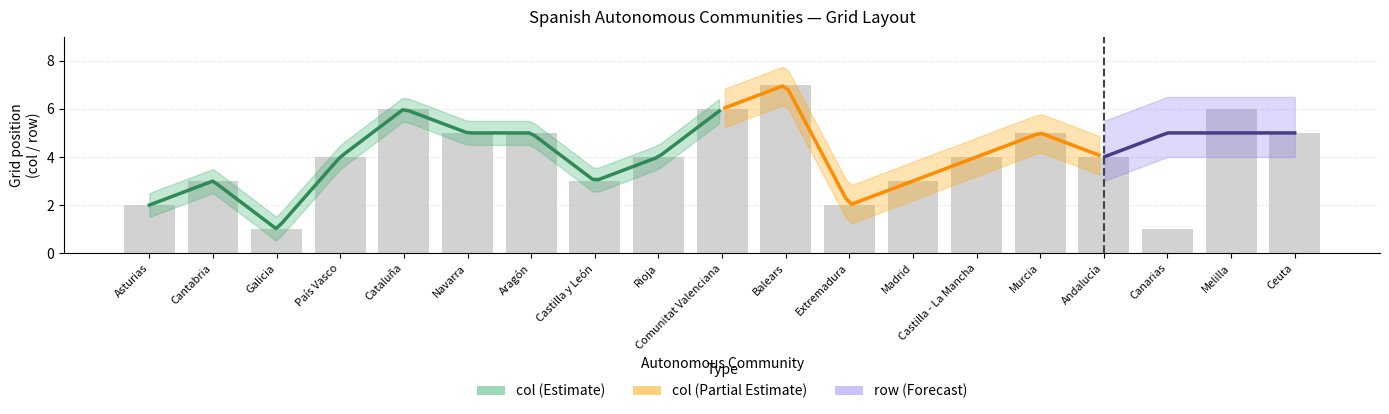

Are the bars horizontal?

No